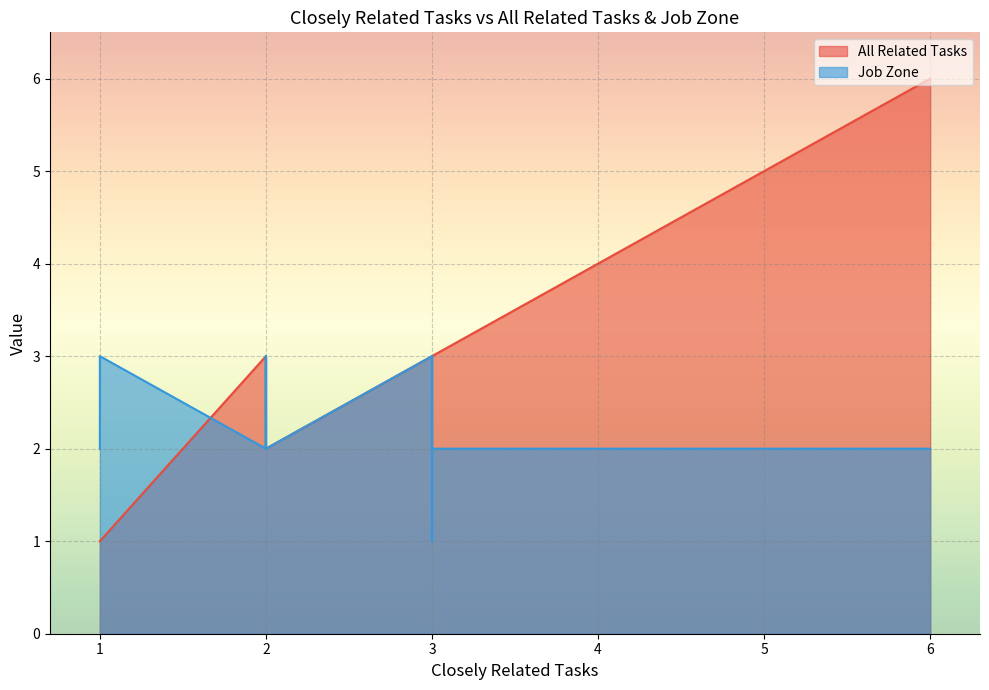

The Job Zone series shows 5 at Medical Appliance Technicians. True or false?

False